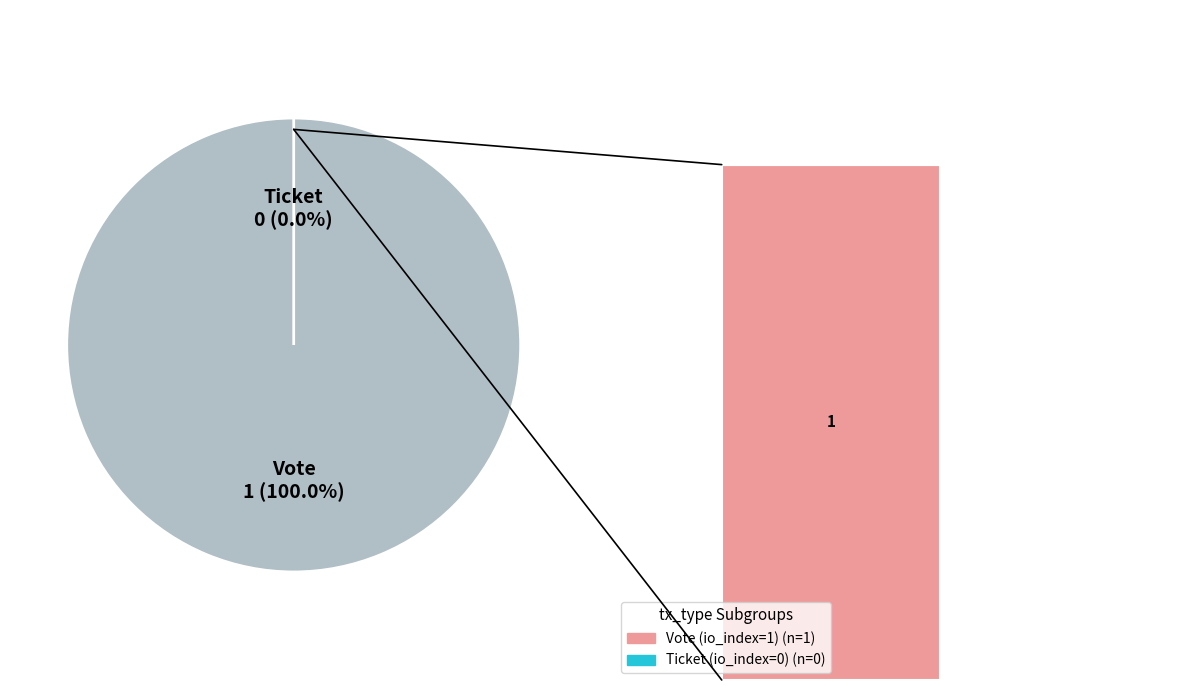

Count the number of slices in the pie.

2